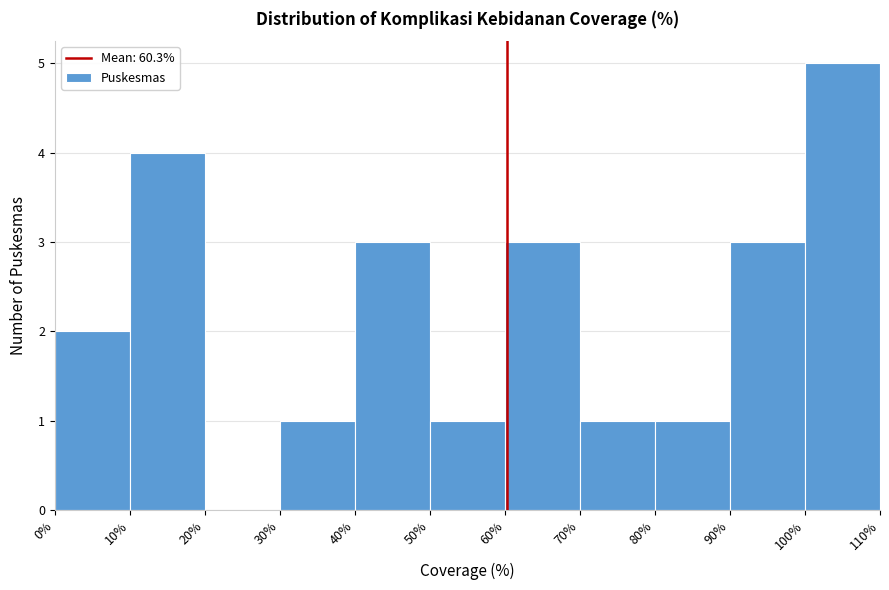

How tall is the bar that spans 80% to 90% on the x-axis? The values are not printed on the chart, so give them approximately, as read against the axis.

1